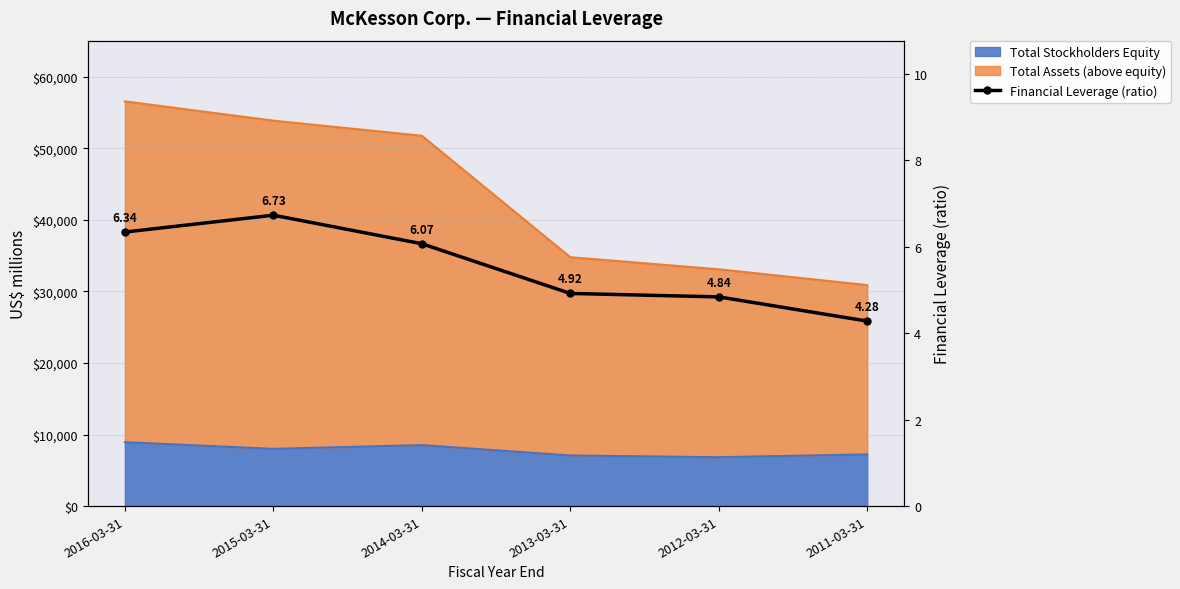

How many categories are shown in the chart?

6